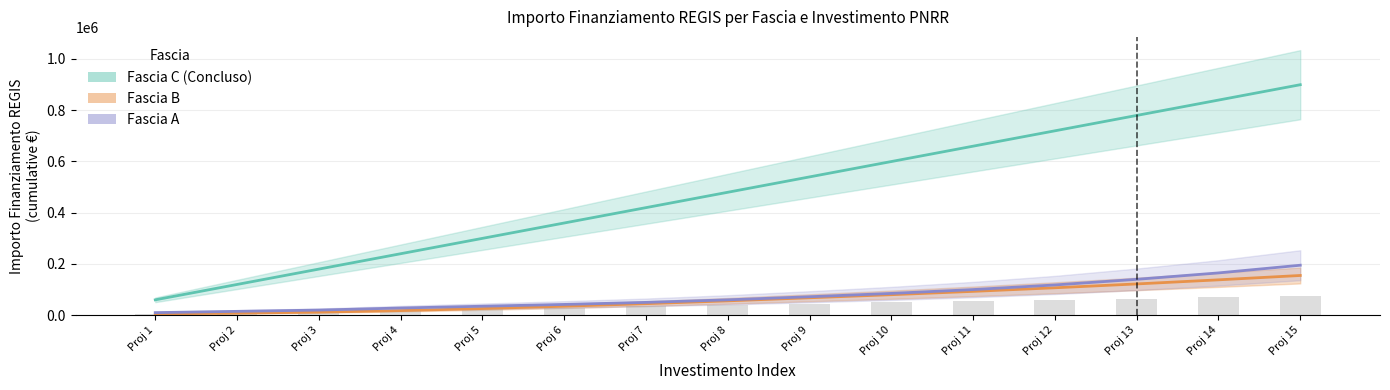

How many values in the Fascia A series are below 60000?

7